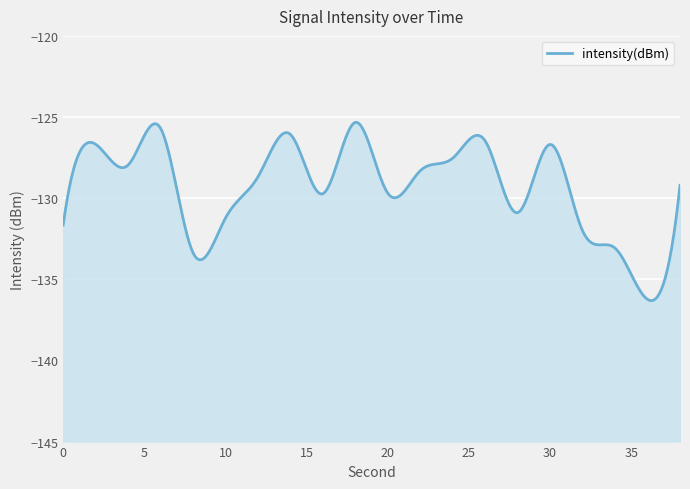

Is it true that the value at 2 is -37.0?

False